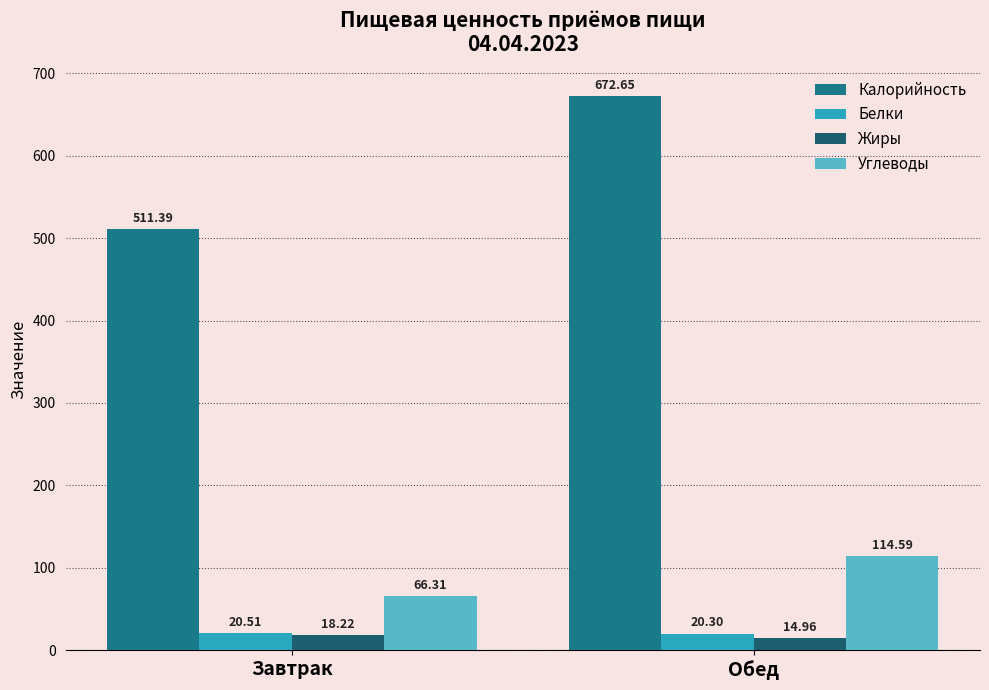

How many bars are there in each group?

4